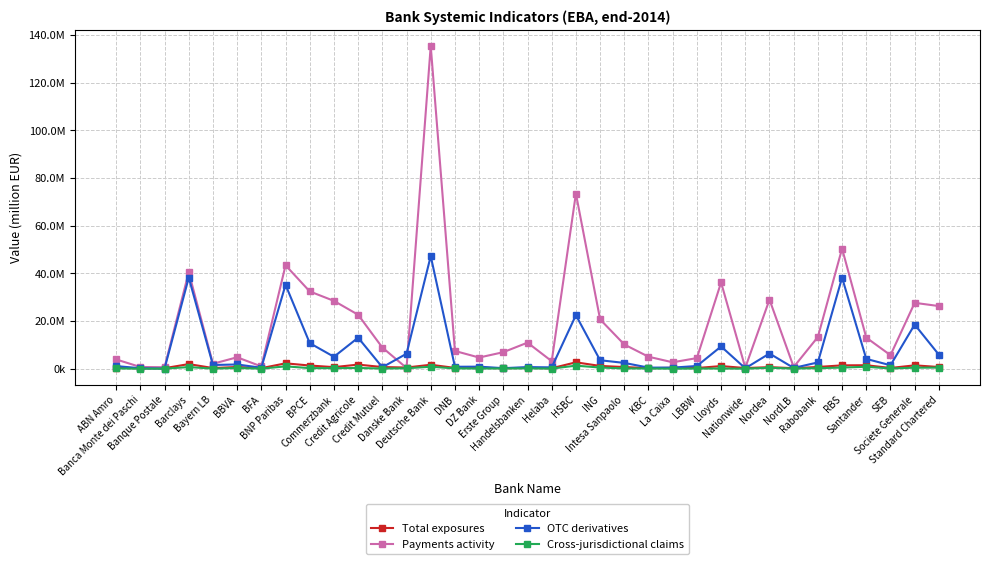

Does the chart have visible grid lines?

Yes